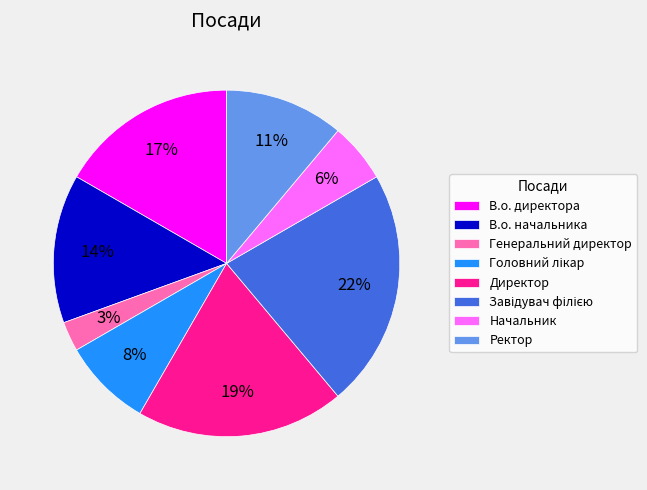

Is there a majority slice in this chart?

No